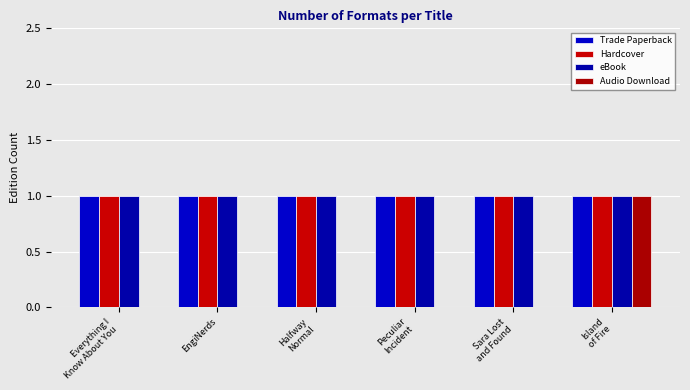

Are the bars horizontal?

No